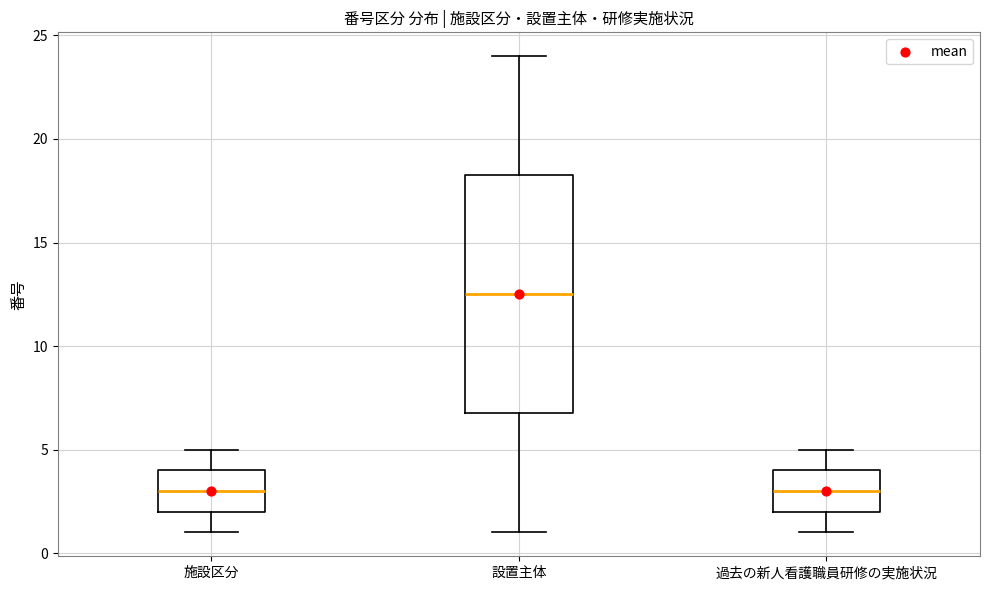

Which box's median line is the highest?

設置主体